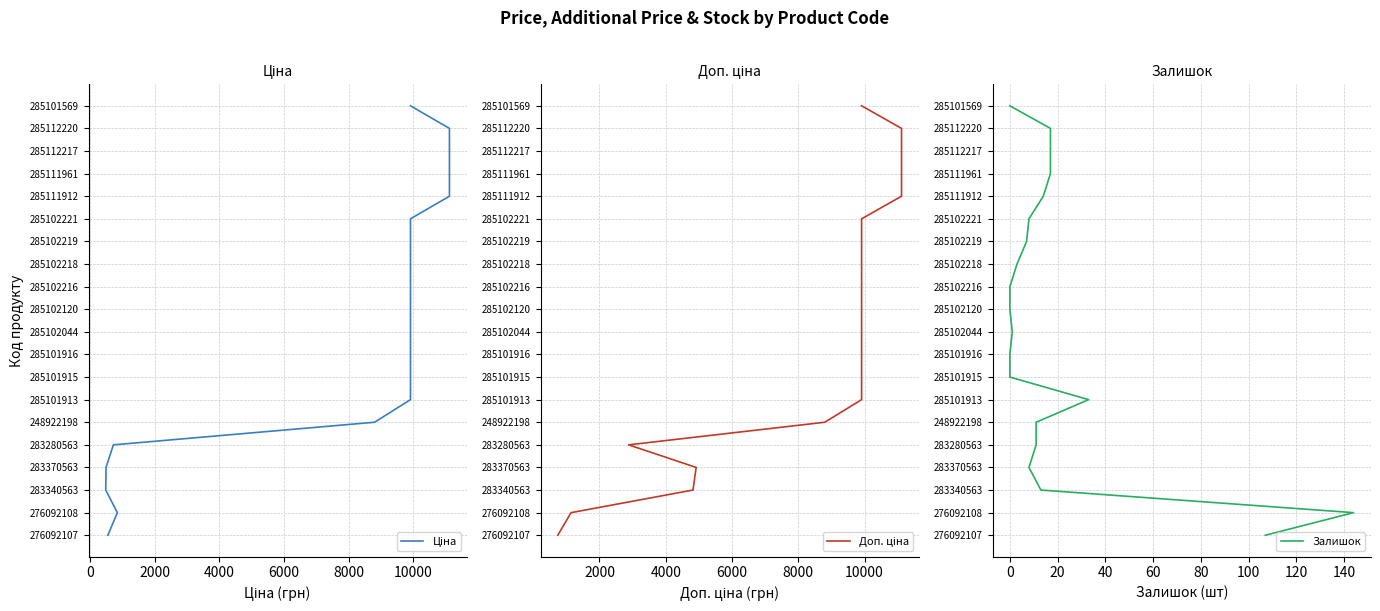

Count the number of data series in this chart.

3